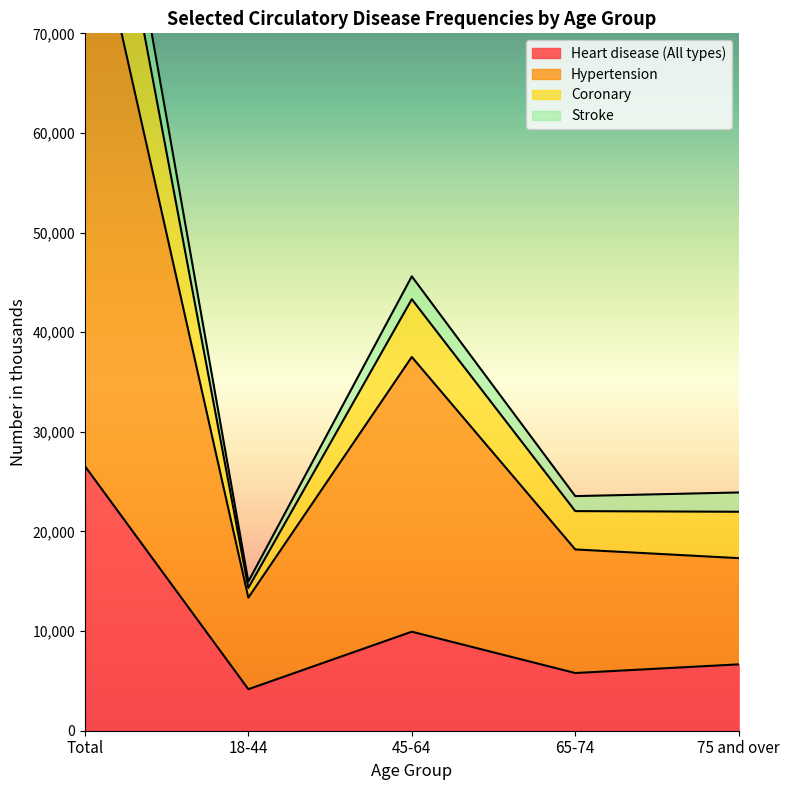

True or false: Heart disease (All types) and Coronary intersect in this chart.

False